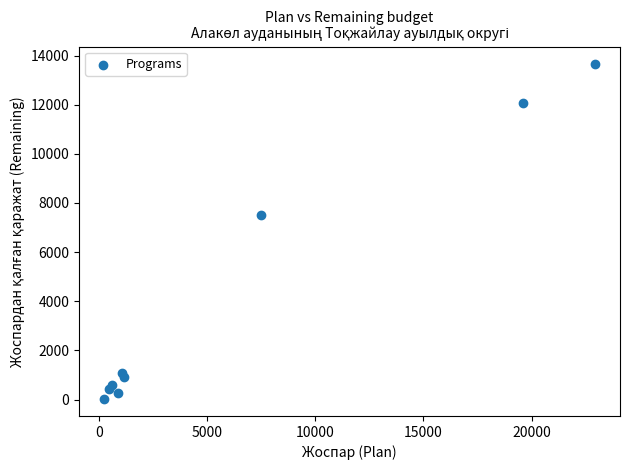

What Y value in the scatter plot is closest to 6845?

7500